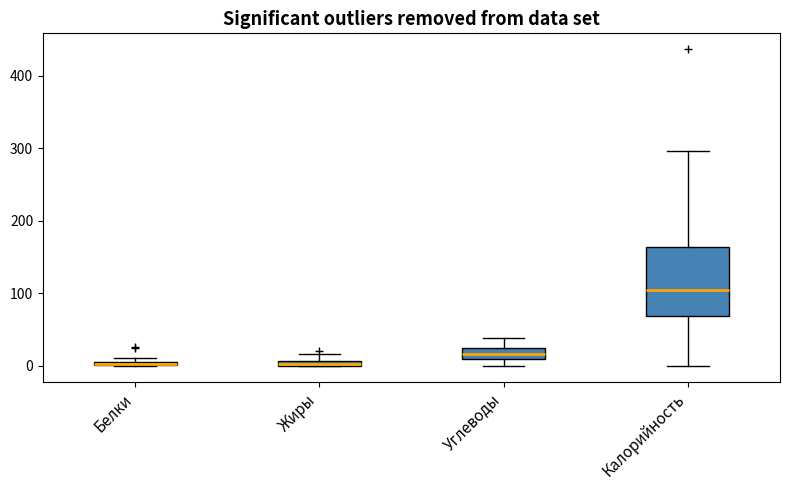

Where is the lower edge of the box for Белки on the y-axis? The values are not printed on the chart, so give them approximately, as read against the axis.

0